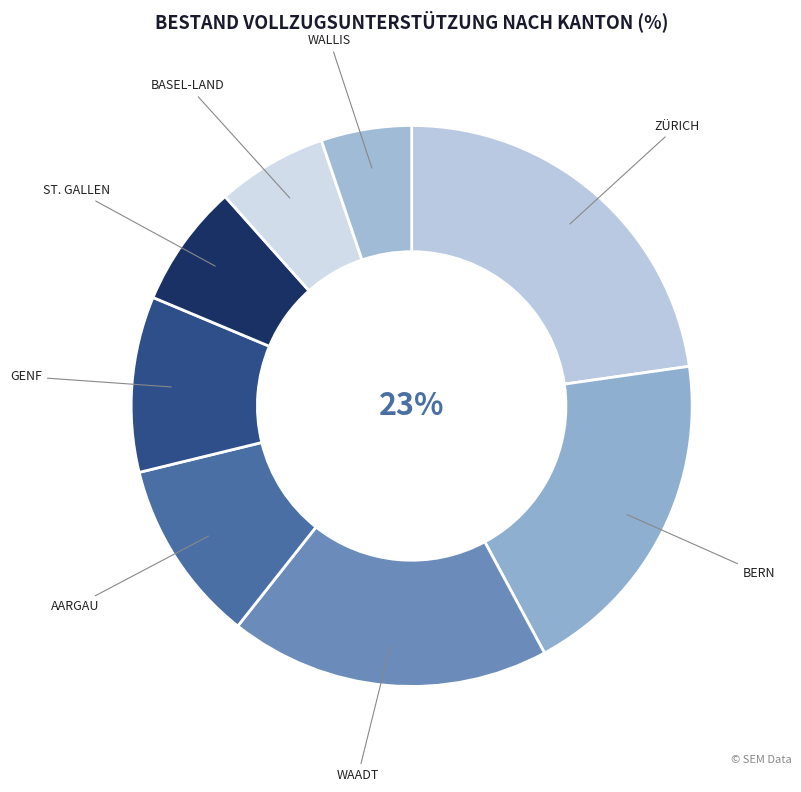

True or false: St. Gallen accounts for 1% of the total.

False